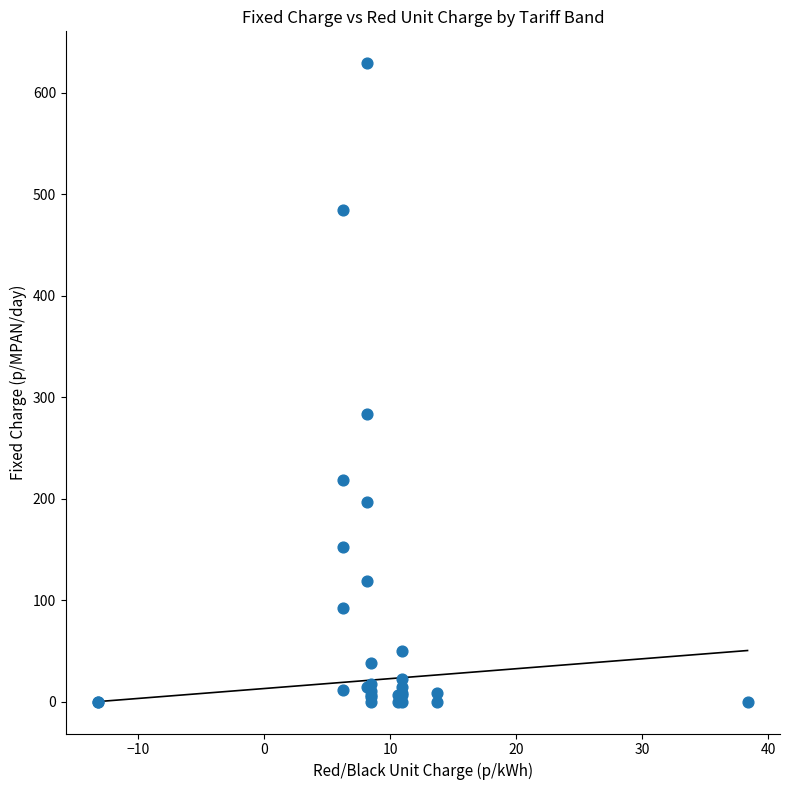

What Y value in the scatter plot is closest to 314?

283.9